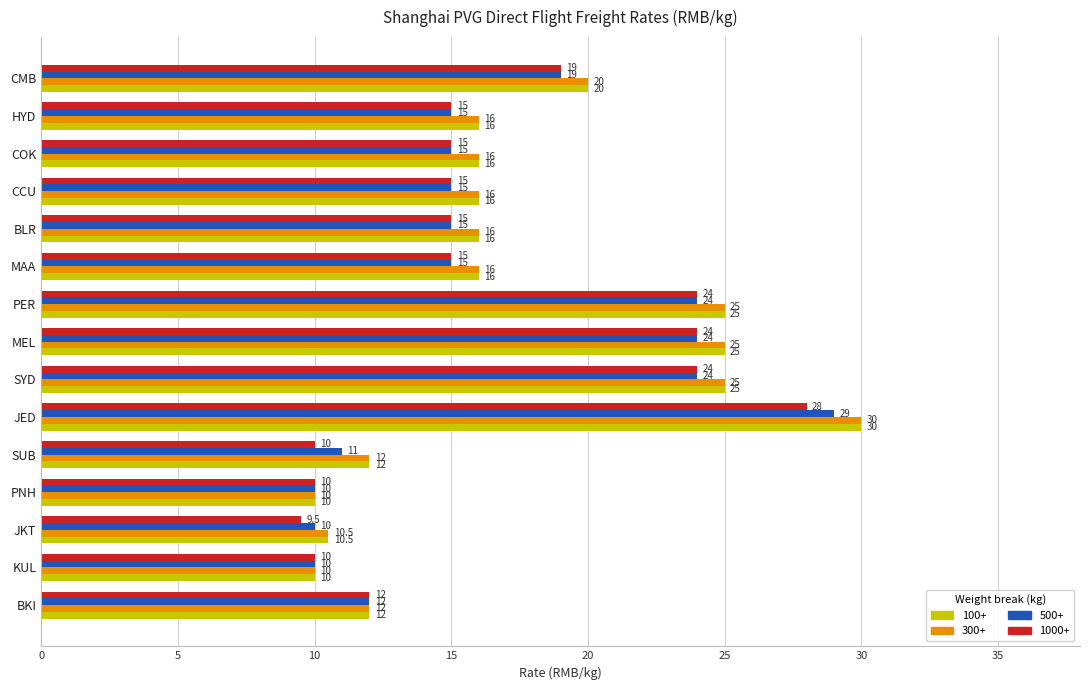

Is the value of 500+ at JED greater than the value of 100+ at PNH?

Yes